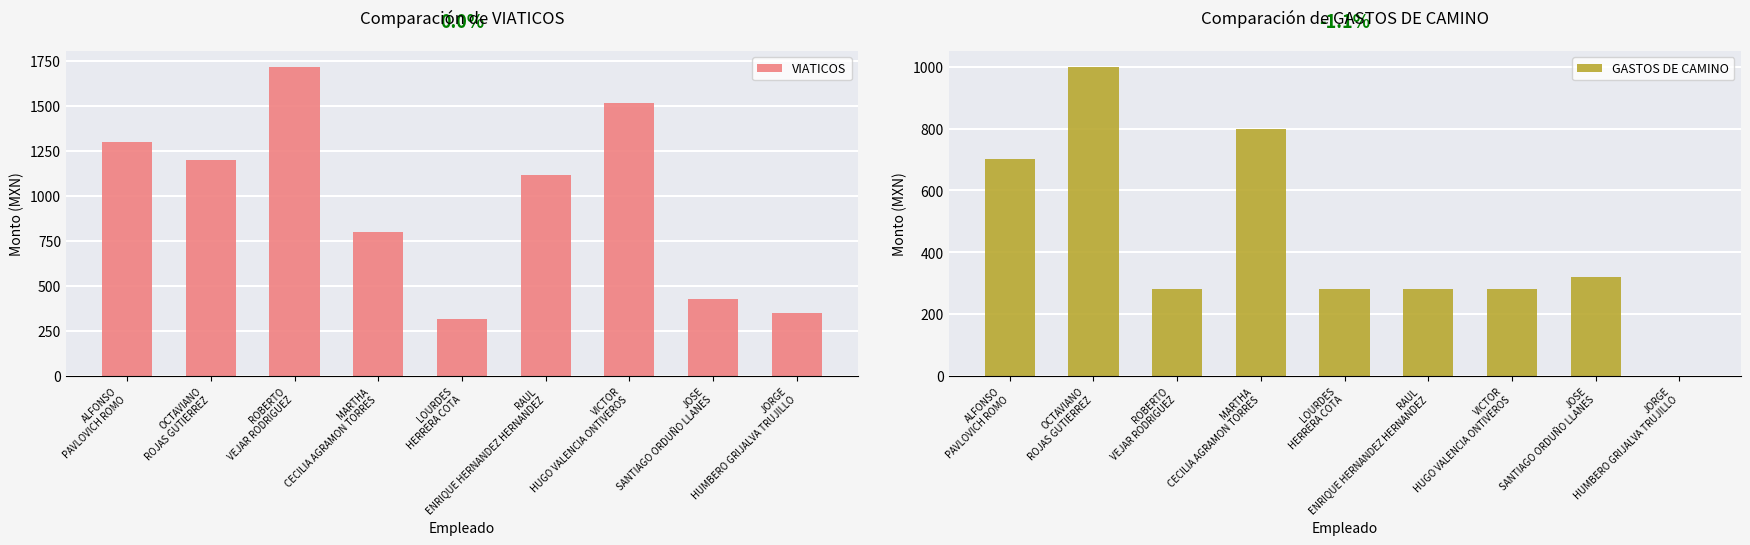

Where does the VIATICOS series first go above 1120?

ALFONSO
PAVLOVICH ROMO